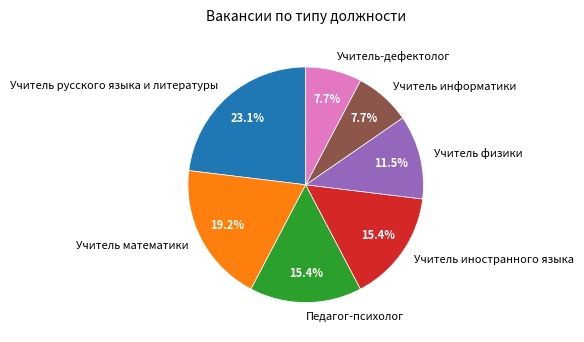

Which slice is the largest?

Учитель русского языка и литературы